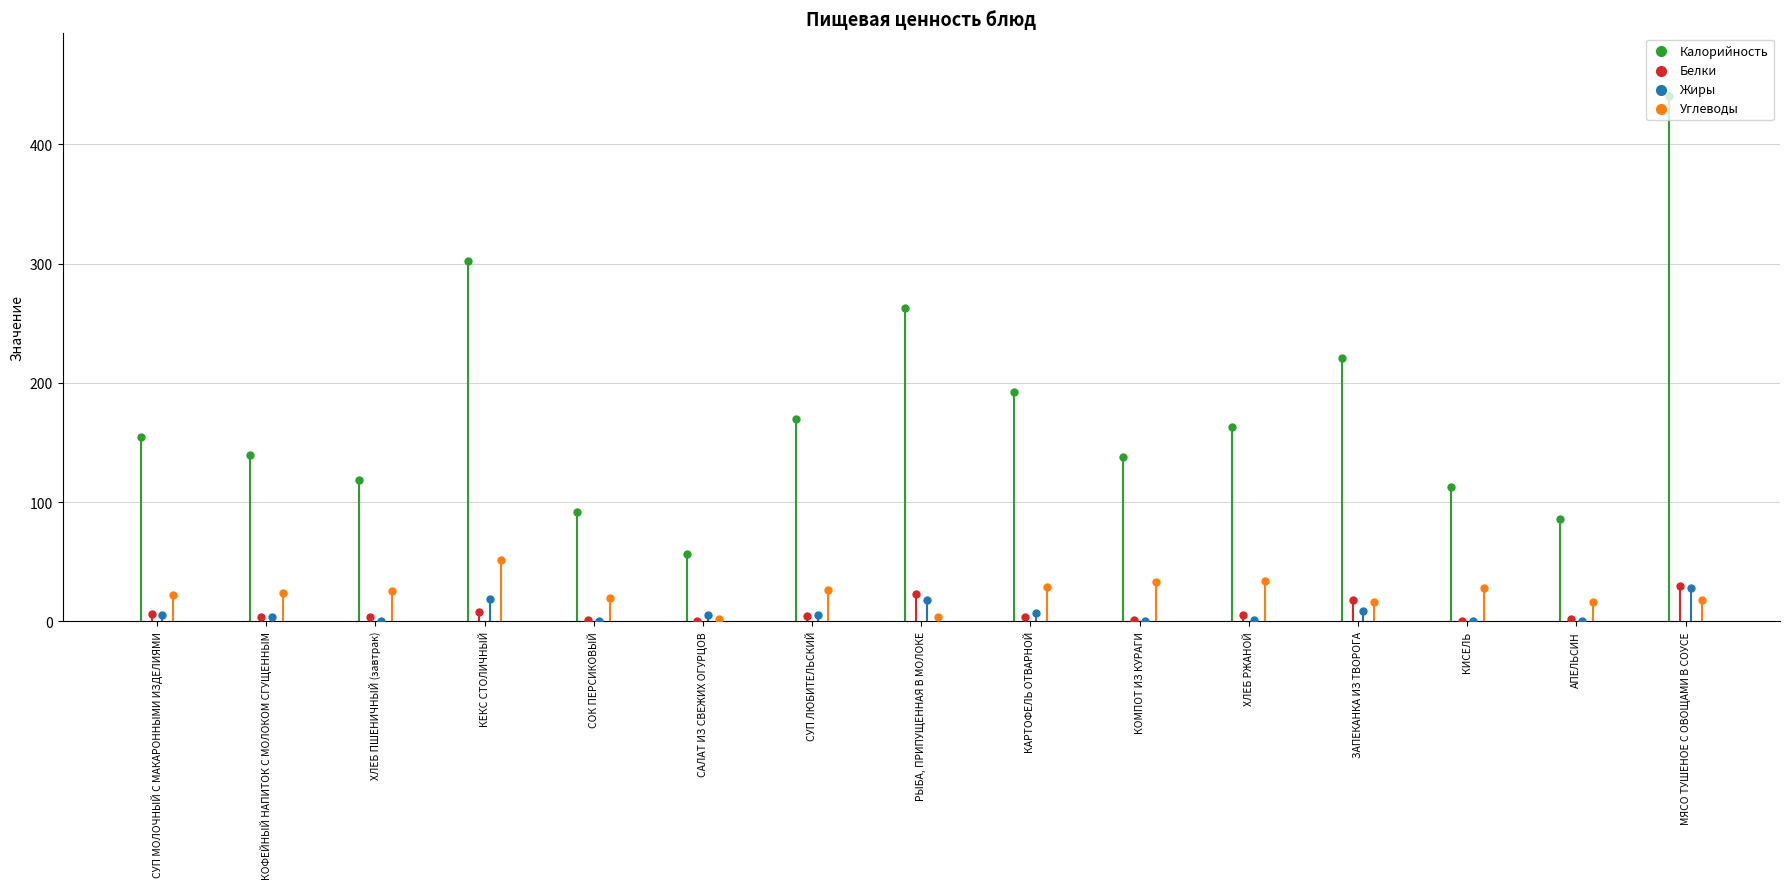

What is the total value across all series at СУП ЛЮБИТЕЛЬСКИЙ?

206.0